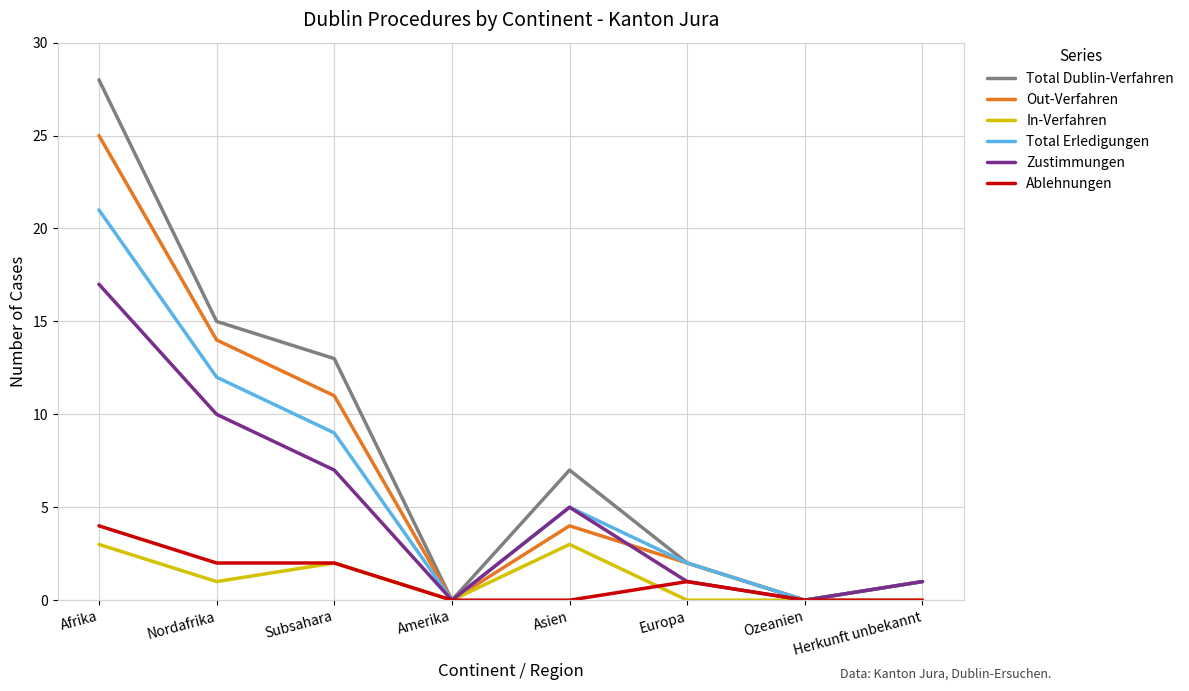

True or false: In-Verfahren has a value of 0 at Ozeanien.

True